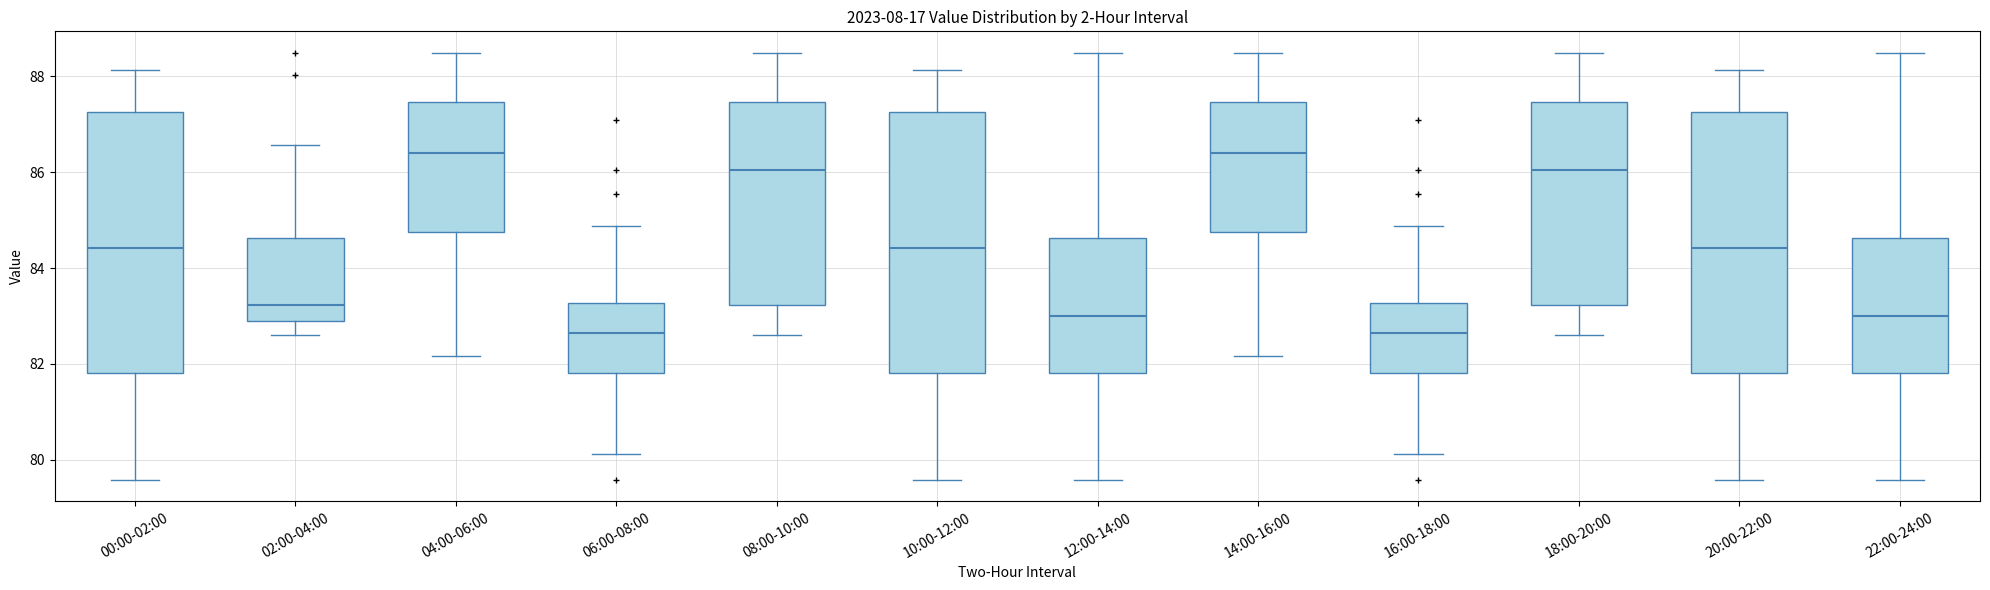

Reading left to right, transcribe this box plot: for each box, give where its median line is, the range the box spans, and where its two whiskers end, as read against the y-axis. The values are not printed on the chart, so give them approximately, as read against the axis.

00:00-02:00: median 84.4, box 81.8 to 87.2, whiskers 79.6 to 88.2
02:00-04:00: median 83.2, box 82.8 to 84.6, whiskers 82.6 to 86.6
04:00-06:00: median 86.4, box 84.8 to 87.4, whiskers 82.2 to 88.4
06:00-08:00: median 82.6, box 81.8 to 83.2, whiskers 80.2 to 84.8
08:00-10:00: median 86.0, box 83.2 to 87.4, whiskers 82.6 to 88.4
10:00-12:00: median 84.4, box 81.8 to 87.2, whiskers 79.6 to 88.2
12:00-14:00: median 83.0, box 81.8 to 84.6, whiskers 79.6 to 88.4
14:00-16:00: median 86.4, box 84.8 to 87.4, whiskers 82.2 to 88.4
16:00-18:00: median 82.6, box 81.8 to 83.2, whiskers 80.2 to 84.8
18:00-20:00: median 86.0, box 83.2 to 87.4, whiskers 82.6 to 88.4
20:00-22:00: median 84.4, box 81.8 to 87.2, whiskers 79.6 to 88.2
22:00-24:00: median 83.0, box 81.8 to 84.6, whiskers 79.6 to 88.4